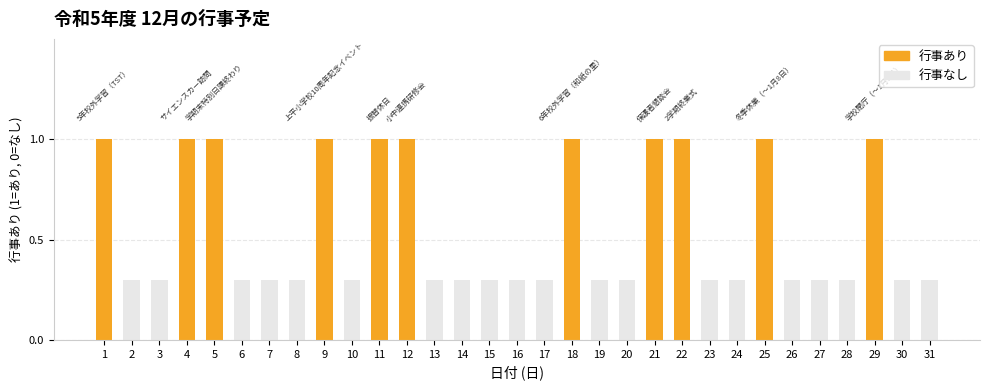

At which label is the value closest to 0?

2